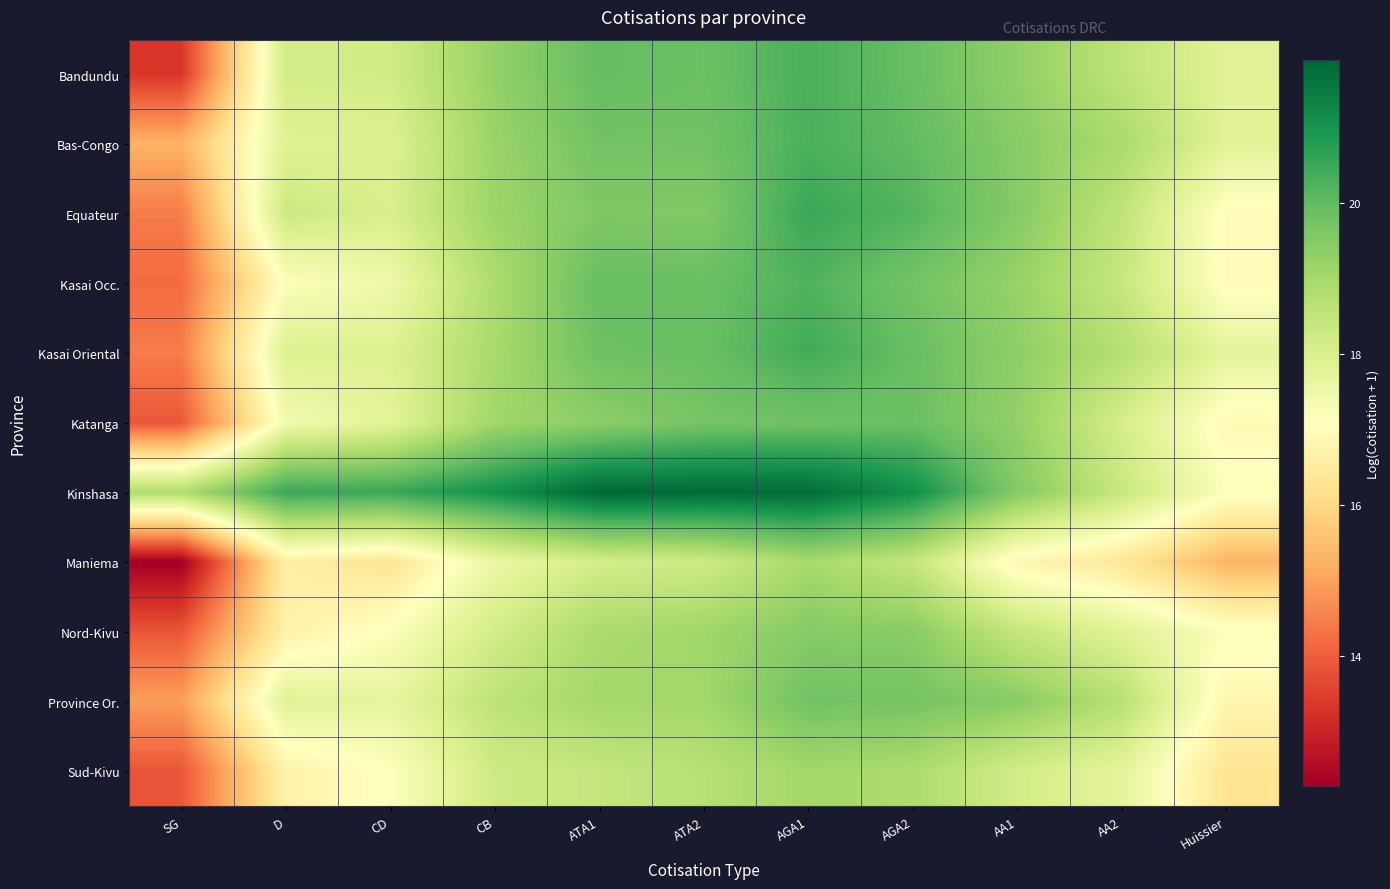

At which category is the sum across all series the highest?

AGA1